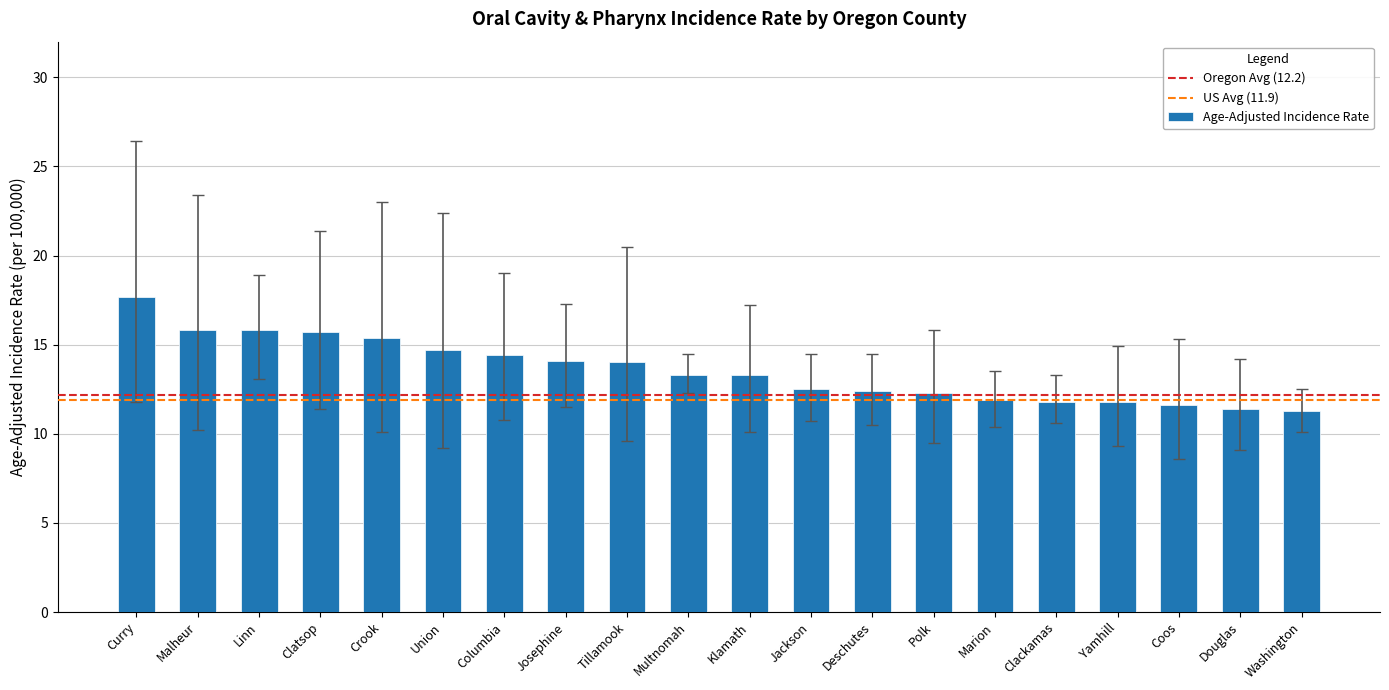

What is the difference between the second highest and minimum values?

4.5